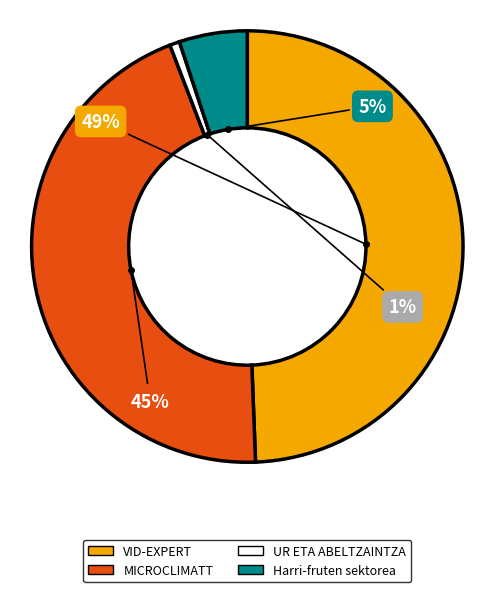

To the nearest percent, what is the average slice percentage?

25%